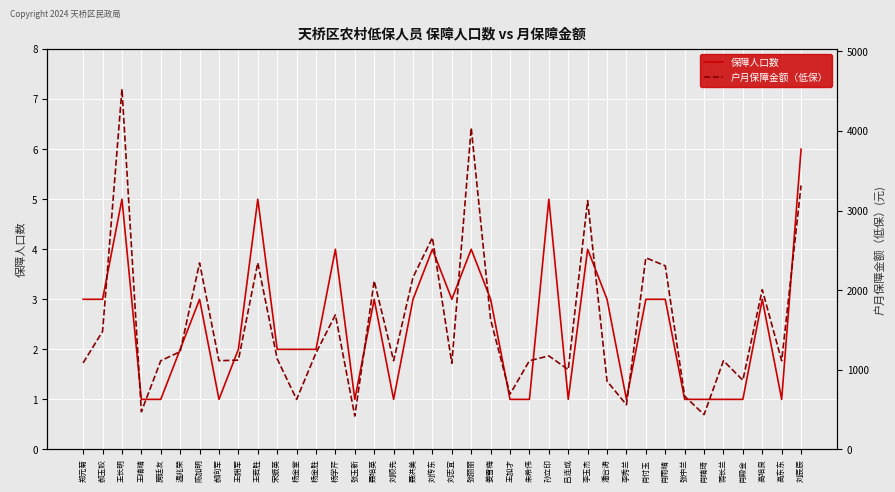

Reading right to left, list all the values displayed in this chart.

保障人口数: 刘辰辰=6	高东东=1	高培良=3	肖殿金=1	蒋长兰=1	肖靖琦=1	张中兰=1	肖雨晴=3	肖付玉=3	李秀兰=1	潘合涛=3	李玉杰=4	吕连成=1	孙立印=5	朱希伟=1	王加才=1	姜雪梅=3	张丽丽=4	刘志宜=3	刘传东=4	聂洪美=3	刘顺先=1	聂培英=3	张玉新=1	杨学芹=4	杨金胜=2	杨金堂=2	宋振英=2	王若胜=5	王拥军=2	郝向军=1	陈加明=3	温兆荣=2	房廷友=1	王晴晴=1	王长明=5	郝玉姣=3	郑元菊=3
户月保障金额（低保）: 刘辰辰=3316	高东东=1114	高培良=2007	肖殿金=869	蒋长兰=1114	肖靖琦=437	张中兰=669	肖雨晴=2307	肖付玉=2407	李秀兰=561	潘合涛=857	李玉杰=3125	吕连成=1002	孙立印=1175	朱希伟=1114	王加才=694	姜雪梅=1630	张丽丽=4040	刘志宜=1082	刘传东=2660	聂洪美=2162	刘顺先=1114	聂培英=2117	张玉新=419	杨学芹=1690	杨金胜=1212	杨金堂=628	宋振英=1138	王若胜=2345	王拥军=1122	郝向军=1114	陈加明=2343	温兆荣=1228	房廷友=1114	王晴晴=473	王长明=4529	郝玉姣=1482	郑元菊=1087